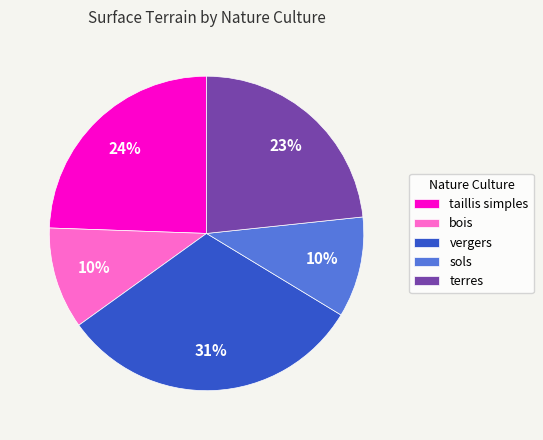

How many slices are in this pie chart?

5